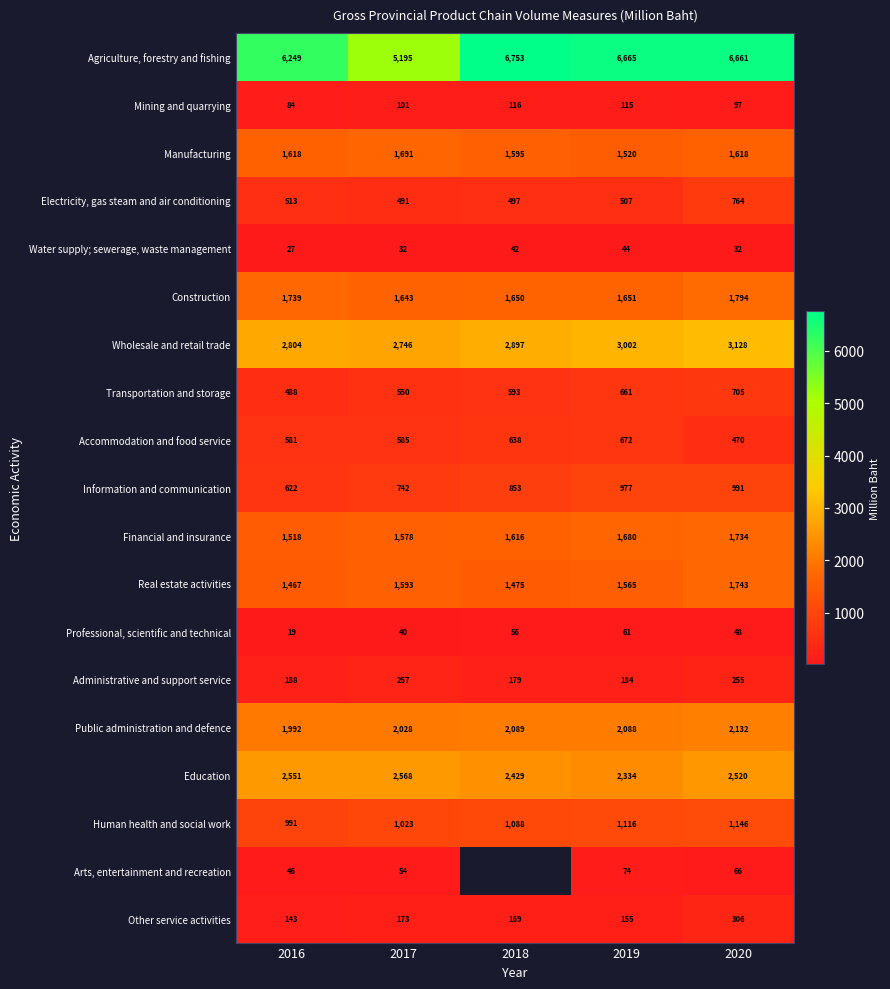

What is the difference between the highest and lowest values at 2016?

6230